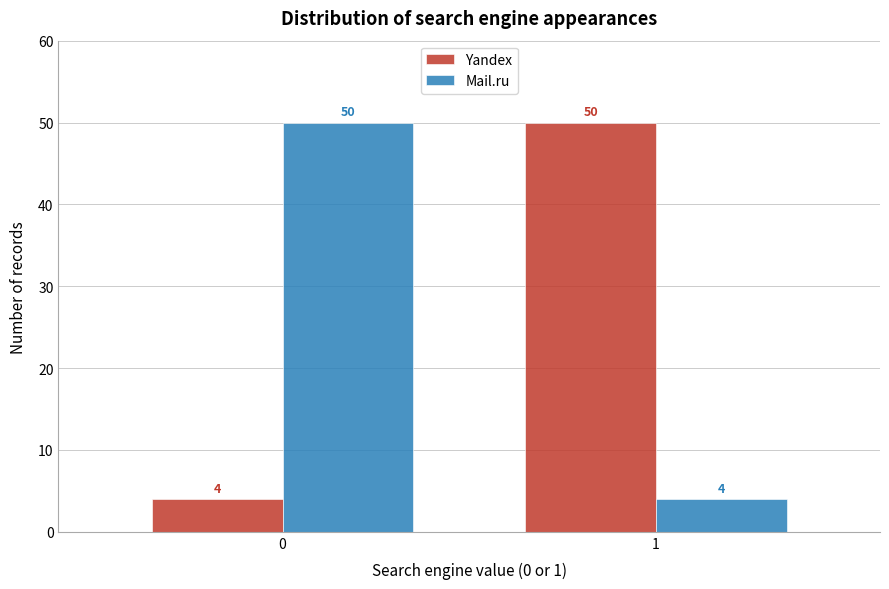

Reading left to right, extract all data points from this chart.

Yandex: 0=4	1=50
Mail.ru: 0=50	1=4